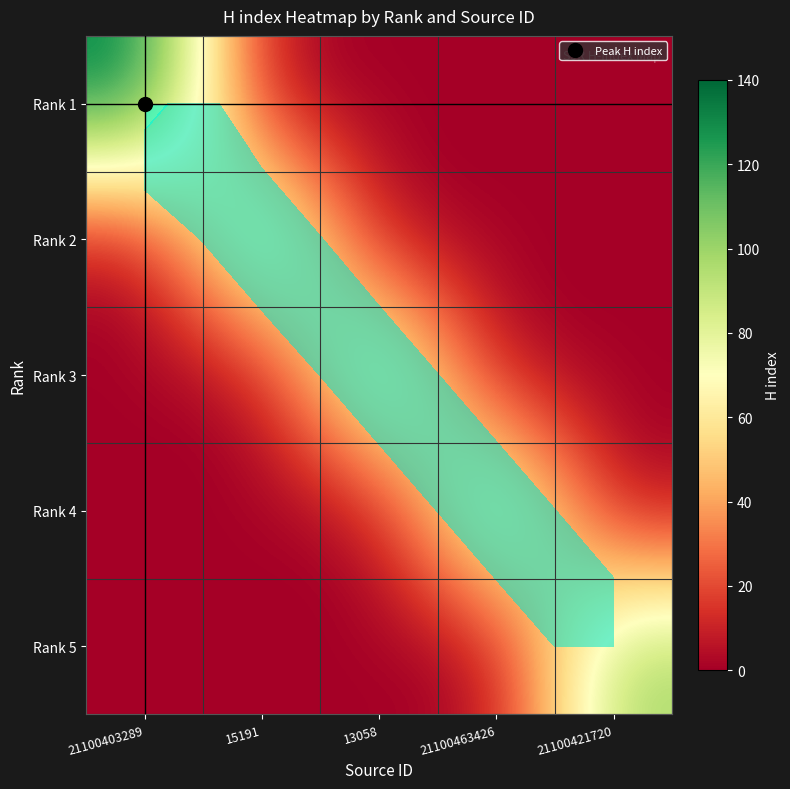

At how many categories does at least one series exceed 31?

5